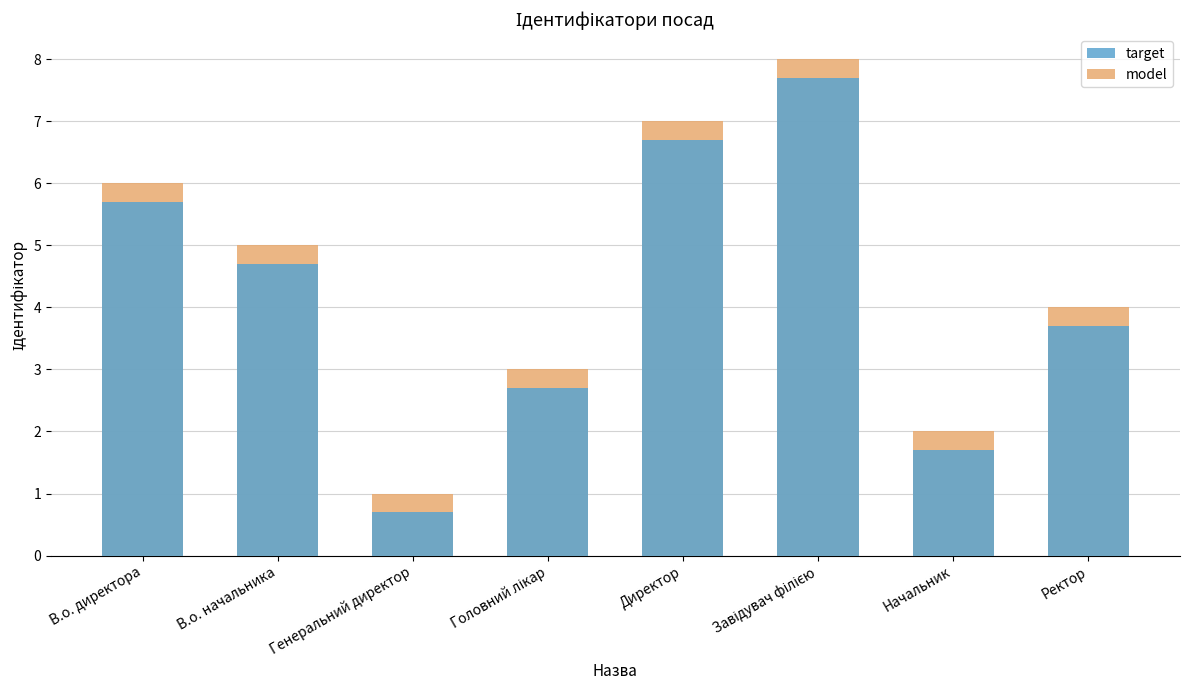

Which category has the lowest value in the target series?

Генеральний директор